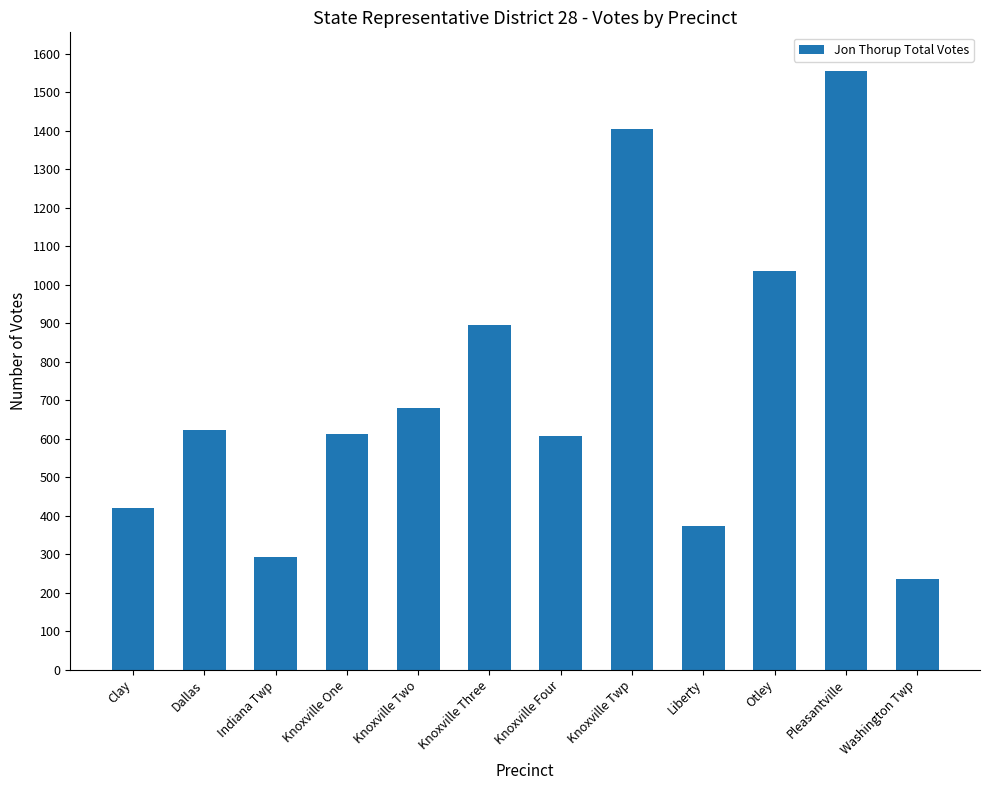

What is the label of the 10th bar from the left?

Otley